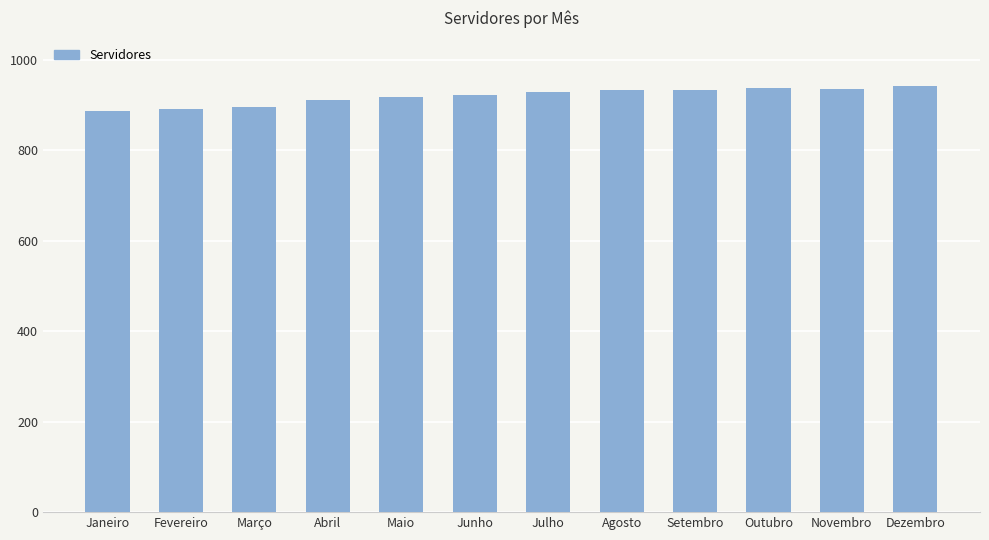

True or false: the data shows 936 at Novembro.

True